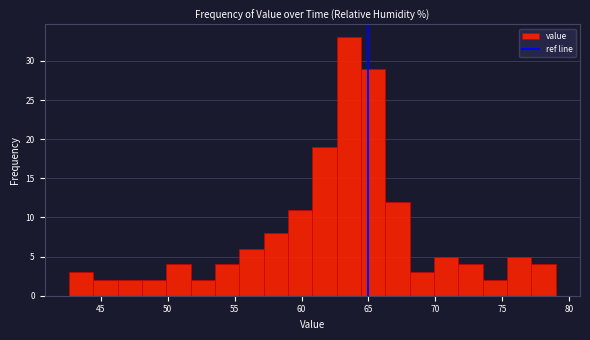

Read against the x-axis, roughly where is the centre of the tallest bar?

63.5